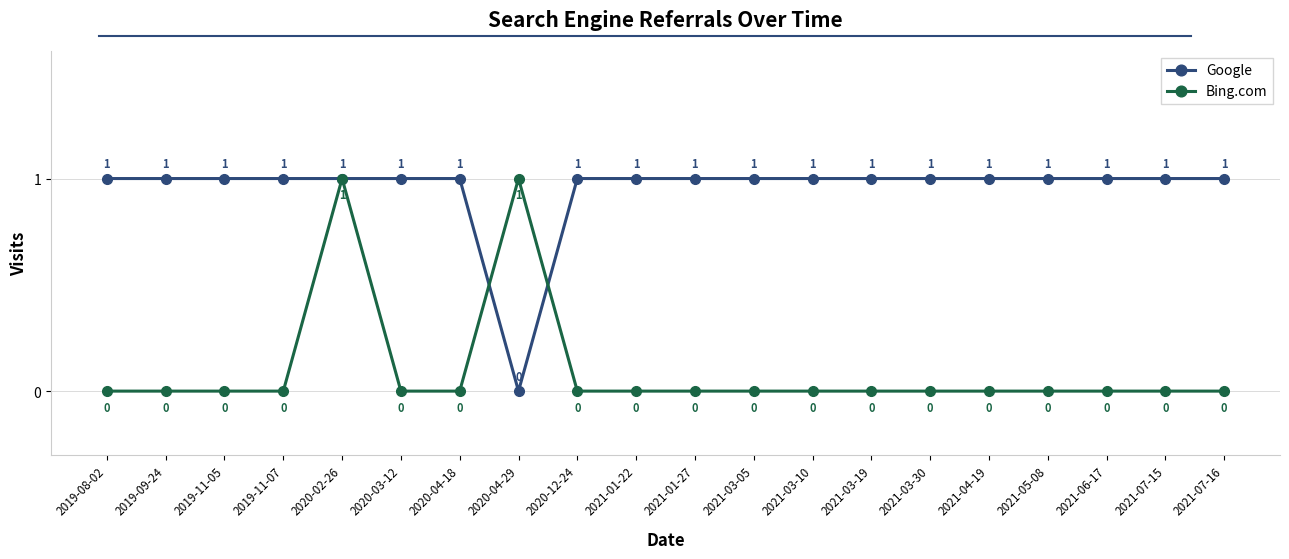

Is it true that Google equals 1 at 2020-04-18?

True